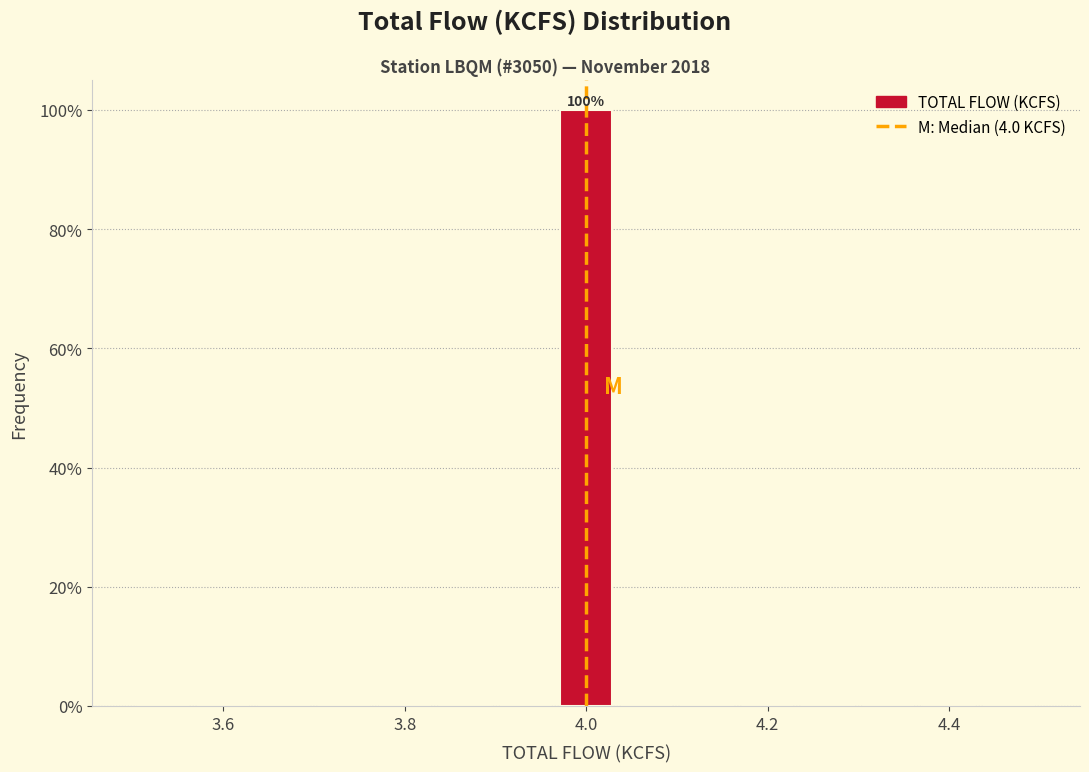

Read against the x-axis, roughly where is the centre of the tallest bar?

4.00